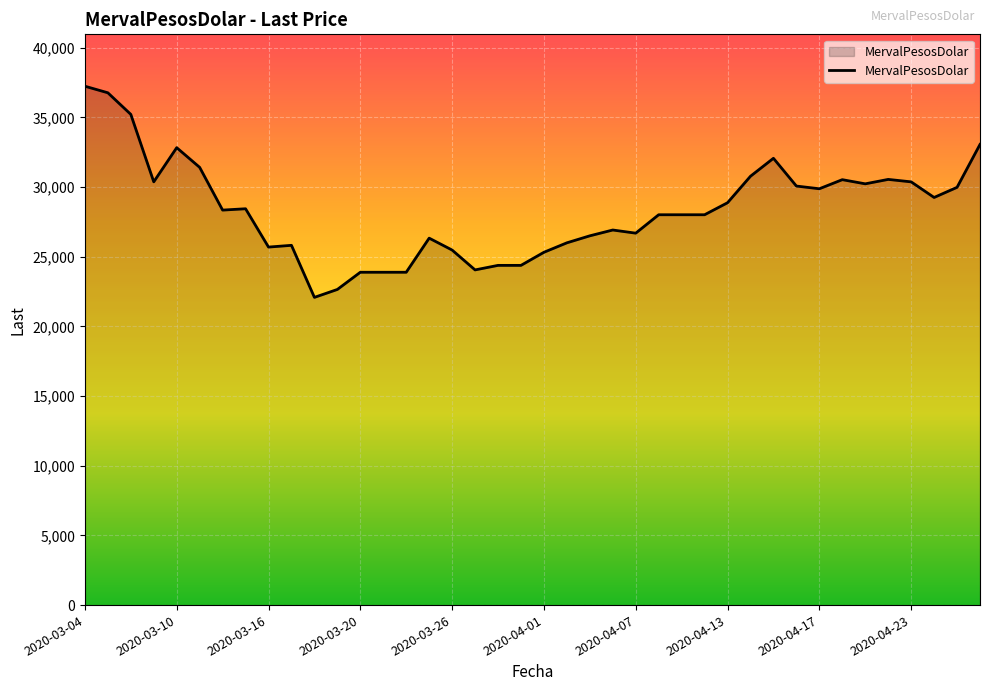

What is the smallest value displayed?

22087.1